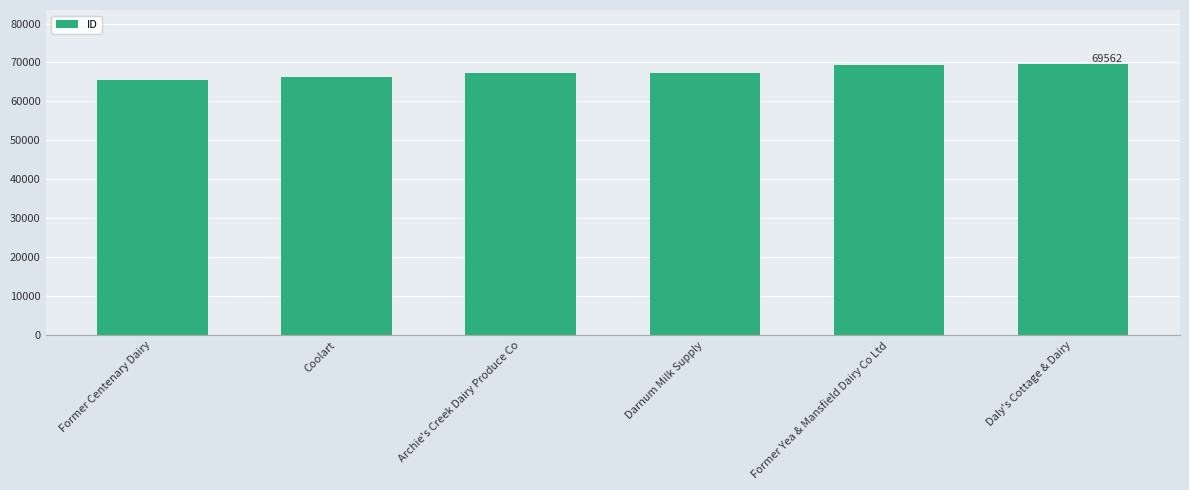

The value at Former Yea & Mansfield Dairy Co Ltd is 69456. True or false?

True